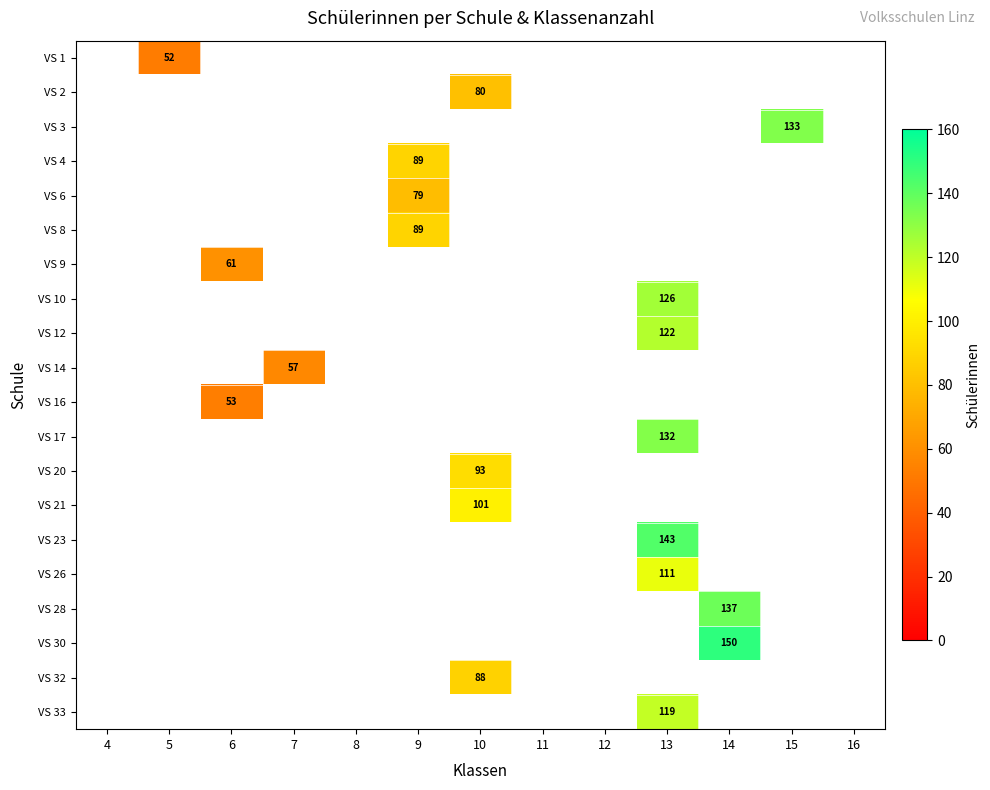

True or false: VS 6 has a value of 37 at 9.

False